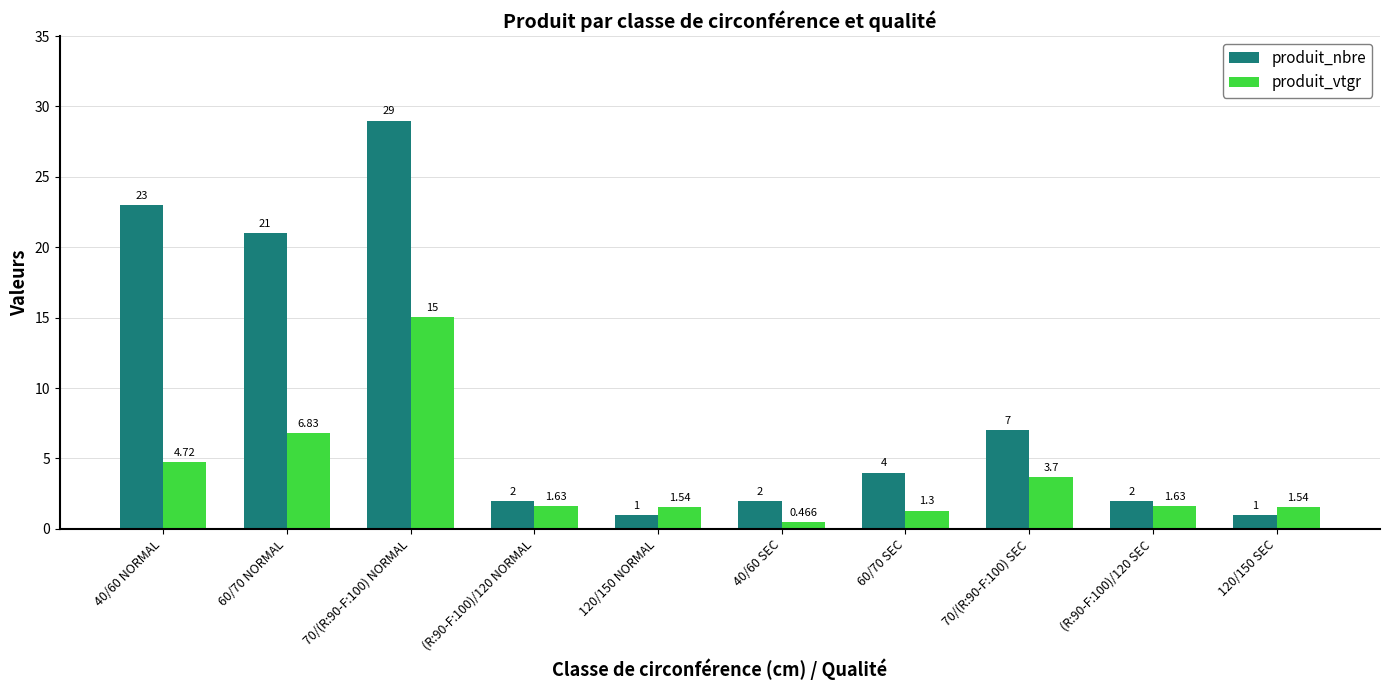

Which category has the lowest value in the produit_vtgr series?

40/60 SEC